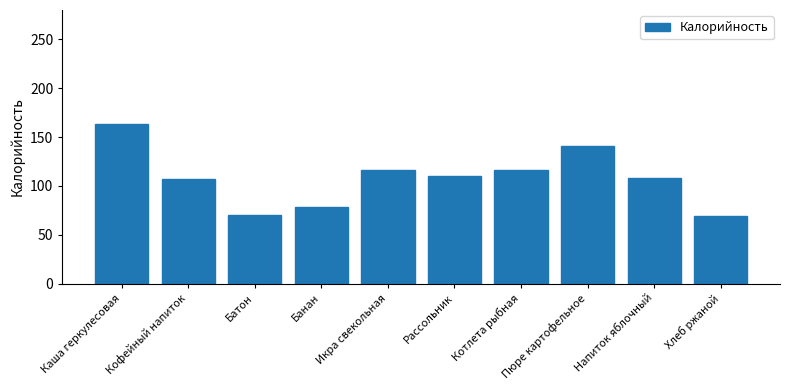

The value at Батон is 29. True or false?

False